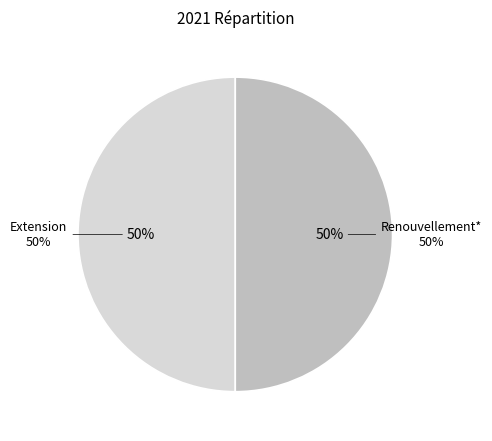

What is the largest slice in the pie chart?

Extension